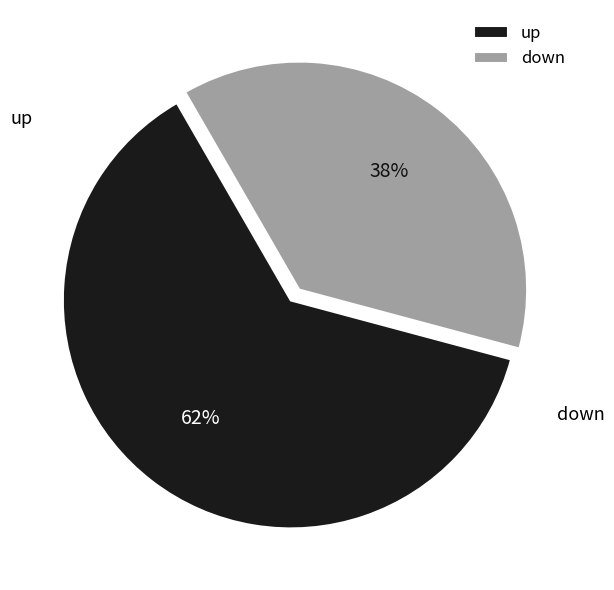

The up slice represents 48% of the pie. True or false?

False